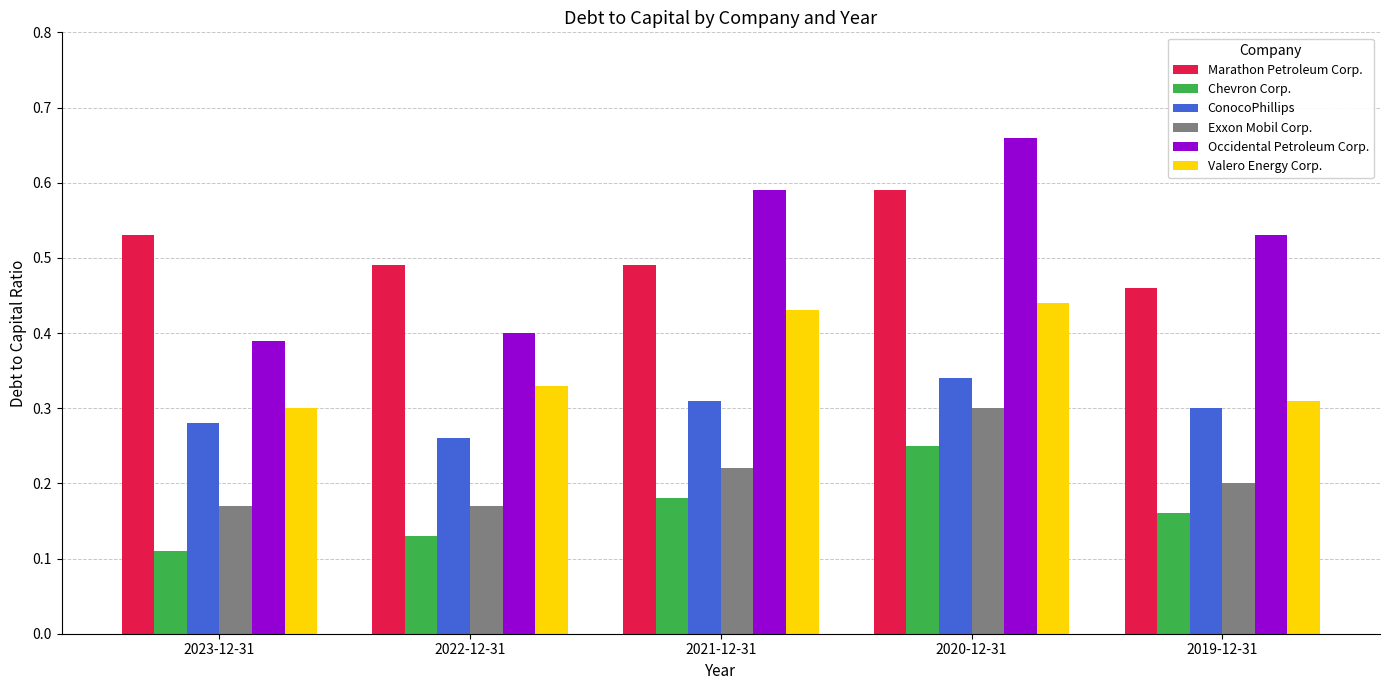

Count the number of categories in the chart.

5